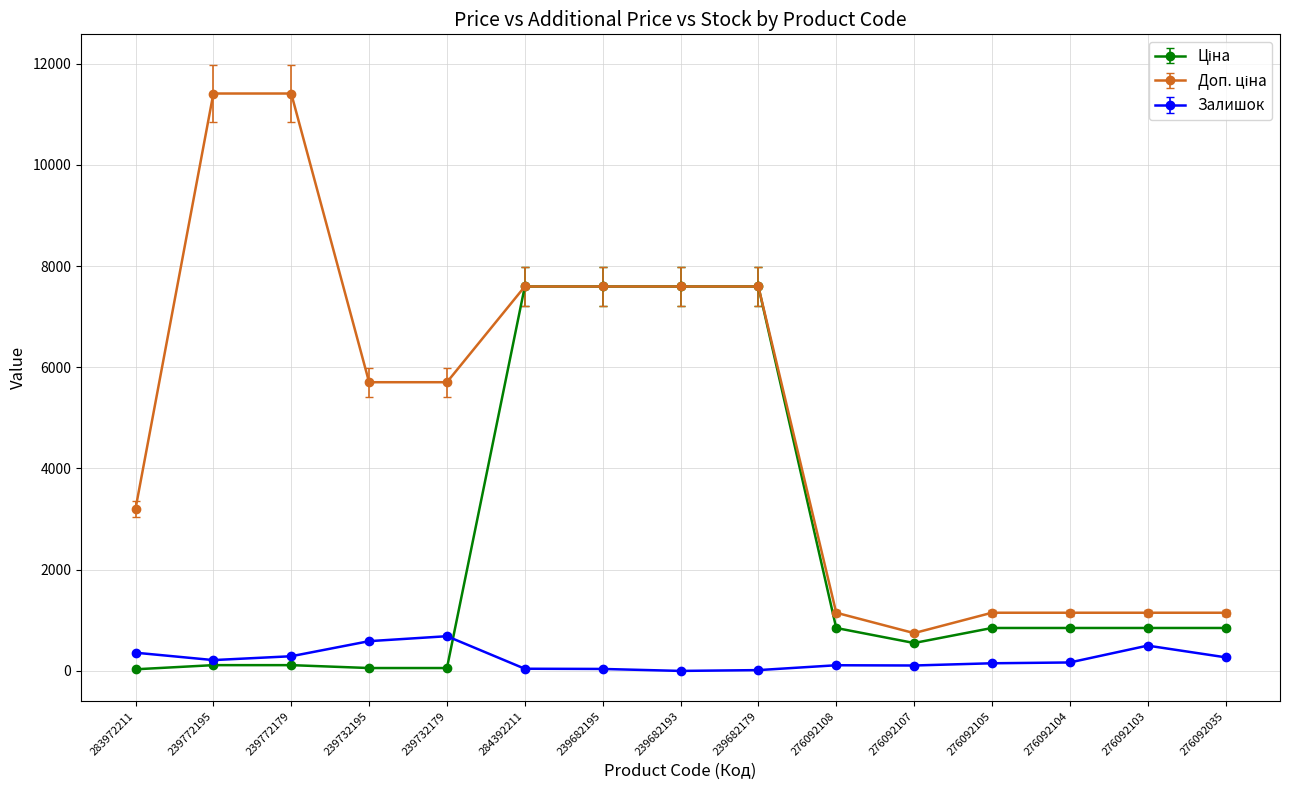

What is the greatest value displayed?

11410.0